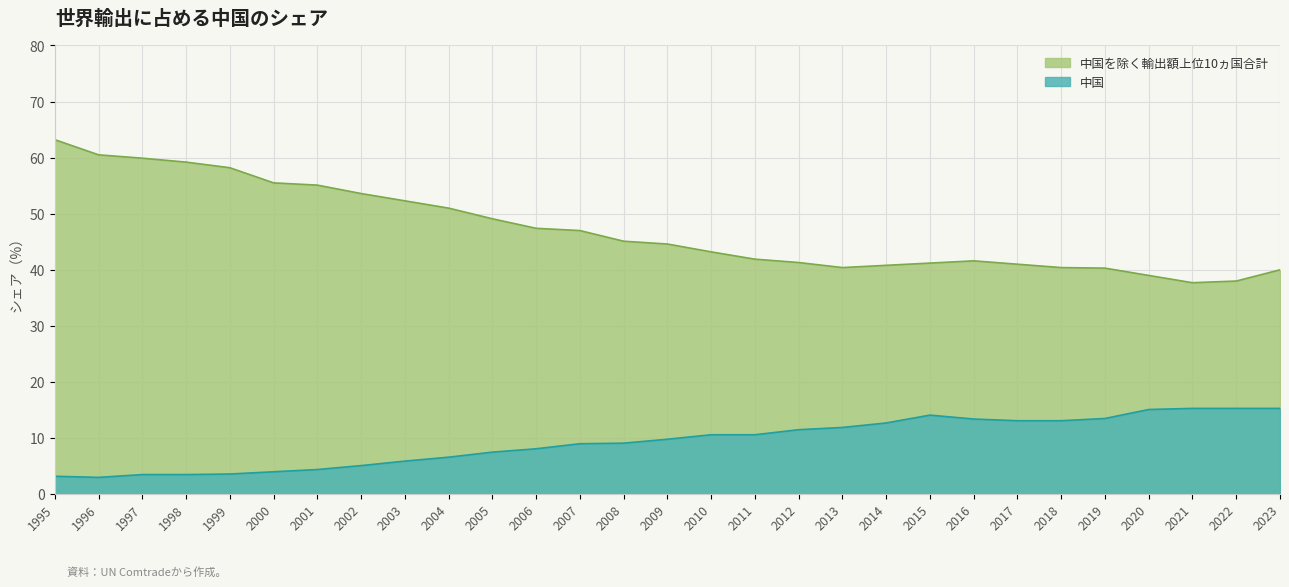

Between 2007 and 2014, which series saw the biggest shift?

中国を除く輸出額上位10ヵ国合計